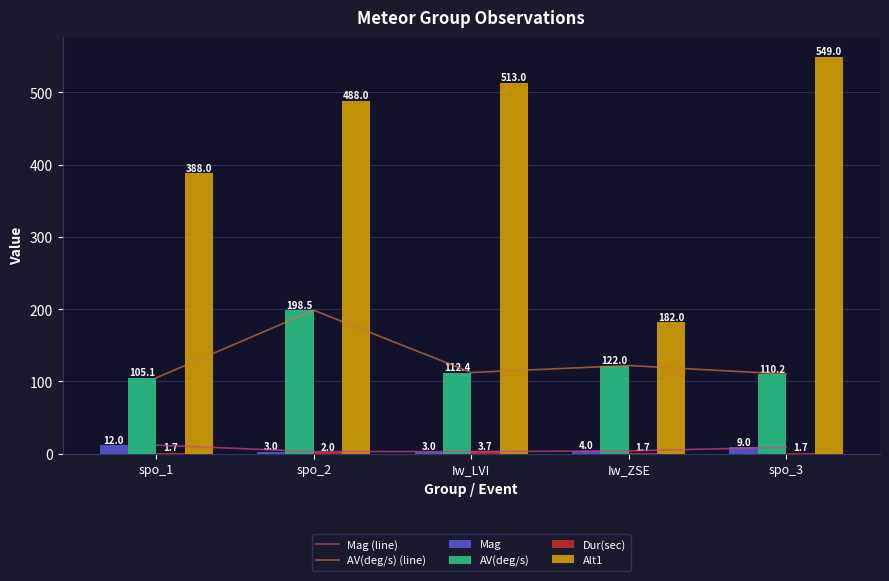

What is the value of the AV(deg/s) (line) bar at the 5th from the left?

110.2